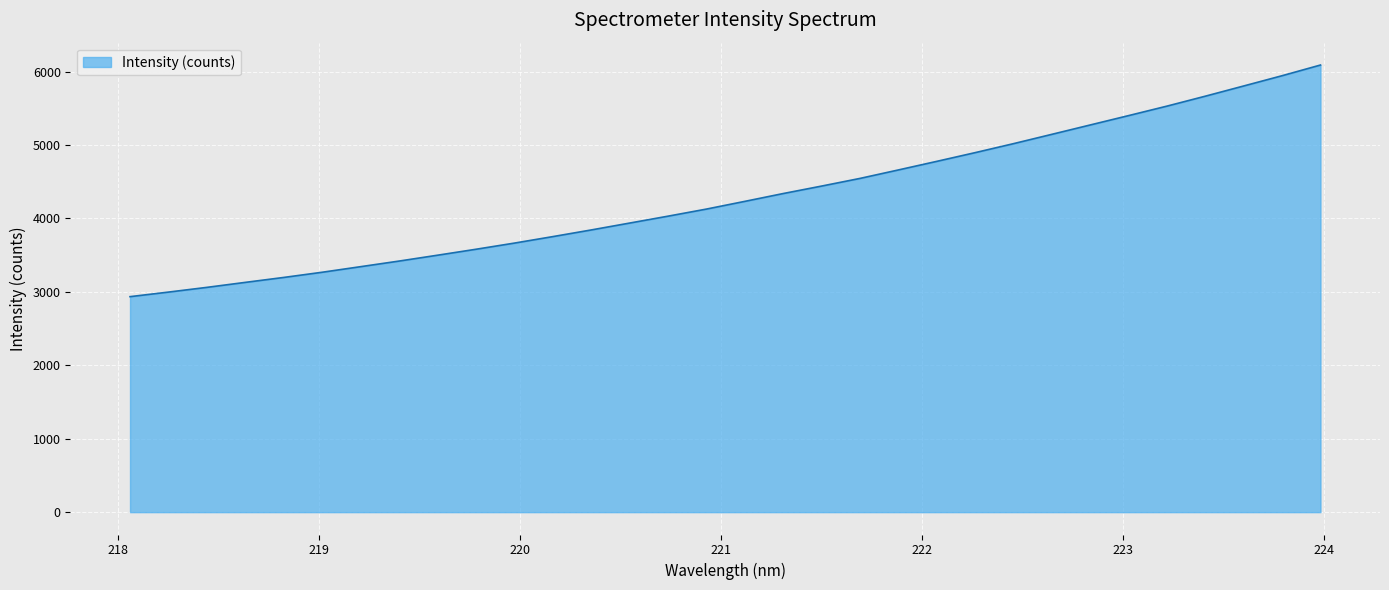

What is the smallest value displayed?

2934.8